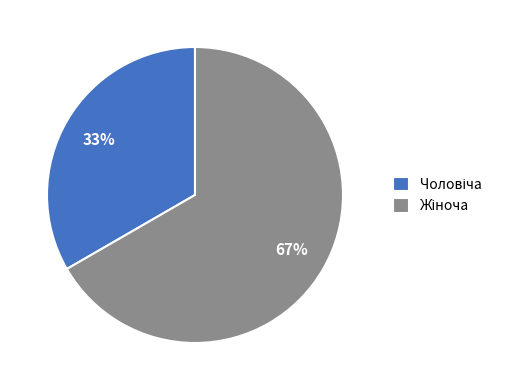

Is there a majority slice in this chart?

Yes